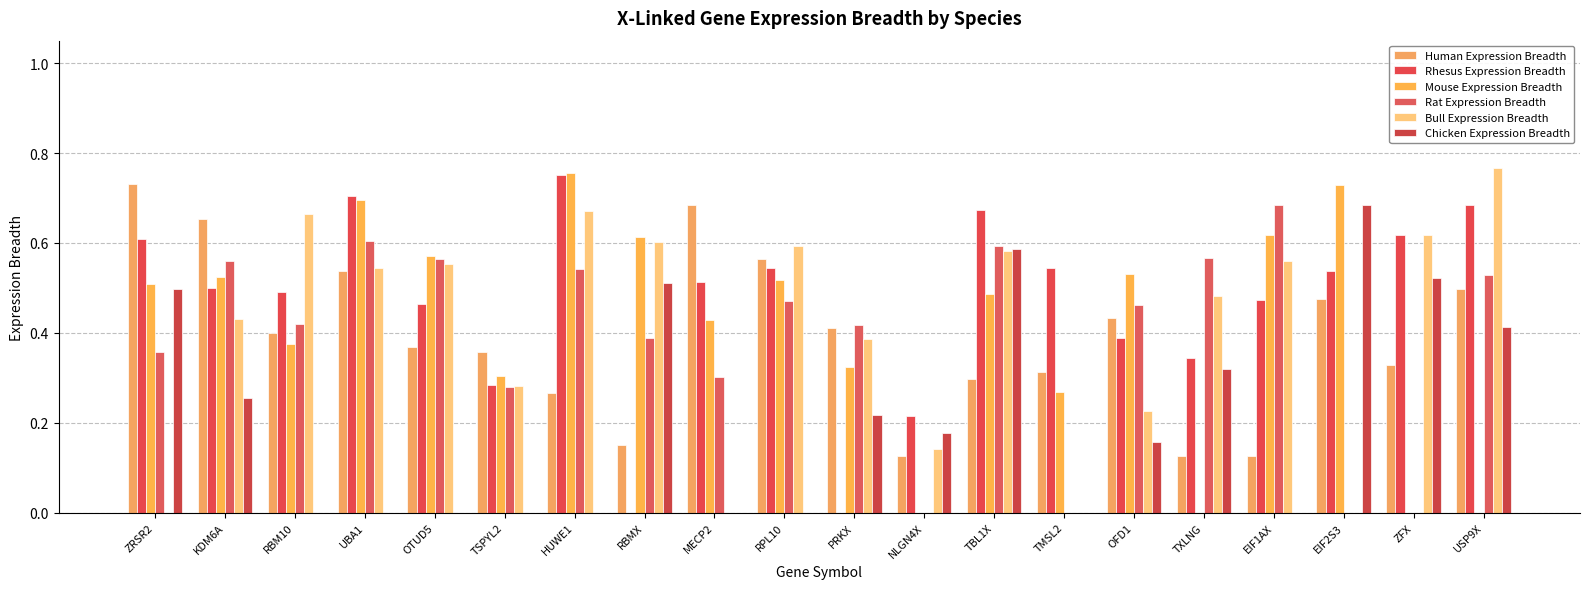

Reading left to right, what are all the values shown in this chart?

Human Expression Breadth: 0.7	0.7	0.4	0.5	0.4	0.4	0.3	0.2	0.7	0.6	0.4	0.1	0.3	0.3	0.4	0.1	0.1	0.5	0.3	0.5
Rhesus Expression Breadth: 0.6	0.5	0.5	0.7	0.5	0.3	0.8	0.0	0.5	0.5	0.0	0.2	0.7	0.5	0.4	0.3	0.5	0.5	0.6	0.7
Mouse Expression Breadth: 0.5	0.5	0.4	0.7	0.6	0.3	0.8	0.6	0.4	0.5	0.3	0.0	0.5	0.3	0.5	0.0	0.6	0.7	0.0	0.0
Rat Expression Breadth: 0.4	0.6	0.4	0.6	0.6	0.3	0.5	0.4	0.3	0.5	0.4	0.0	0.6	0.0	0.5	0.6	0.7	0.0	0.0	0.5
Bull Expression Breadth: 0.0	0.4	0.7	0.5	0.6	0.3	0.7	0.6	0.0	0.6	0.4	0.1	0.6	0.0	0.2	0.5	0.6	0.0	0.6	0.8
Chicken Expression Breadth: 0.5	0.3	0.0	0.0	0.0	0.0	0.0	0.5	0.0	0.0	0.2	0.2	0.6	0.0	0.2	0.3	0.0	0.7	0.5	0.4